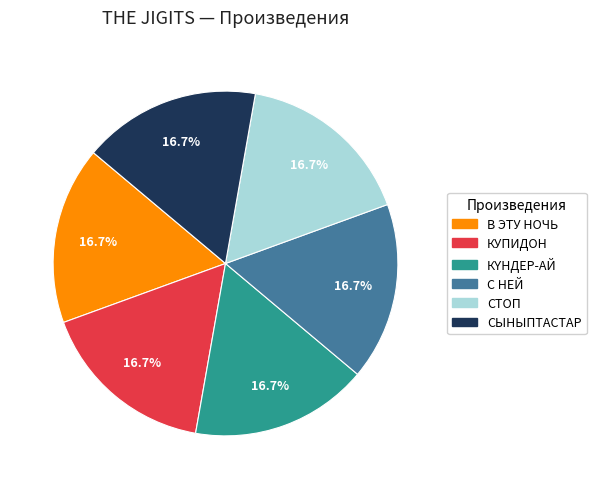

Does any single category account for the majority?

No